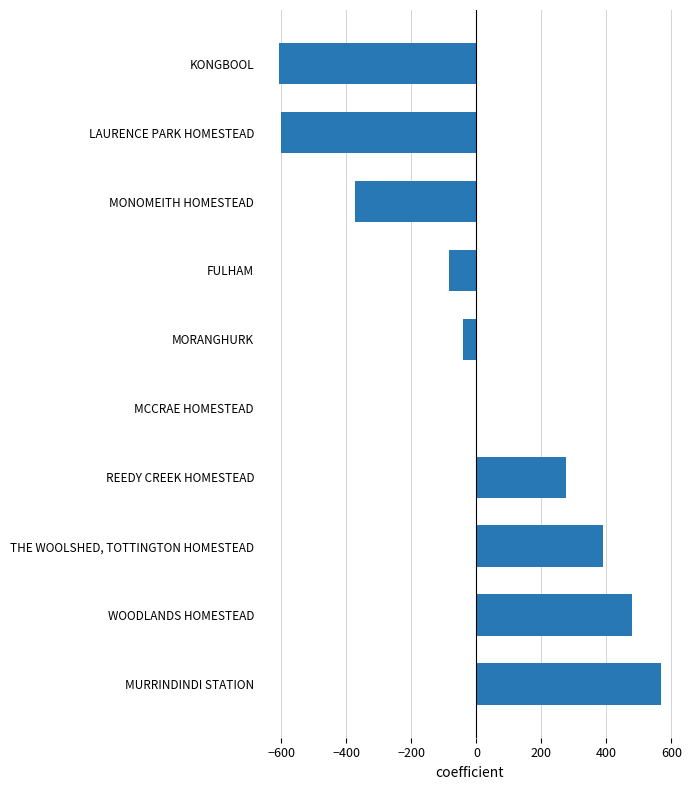

What is the maximum value shown in the chart?

567.4